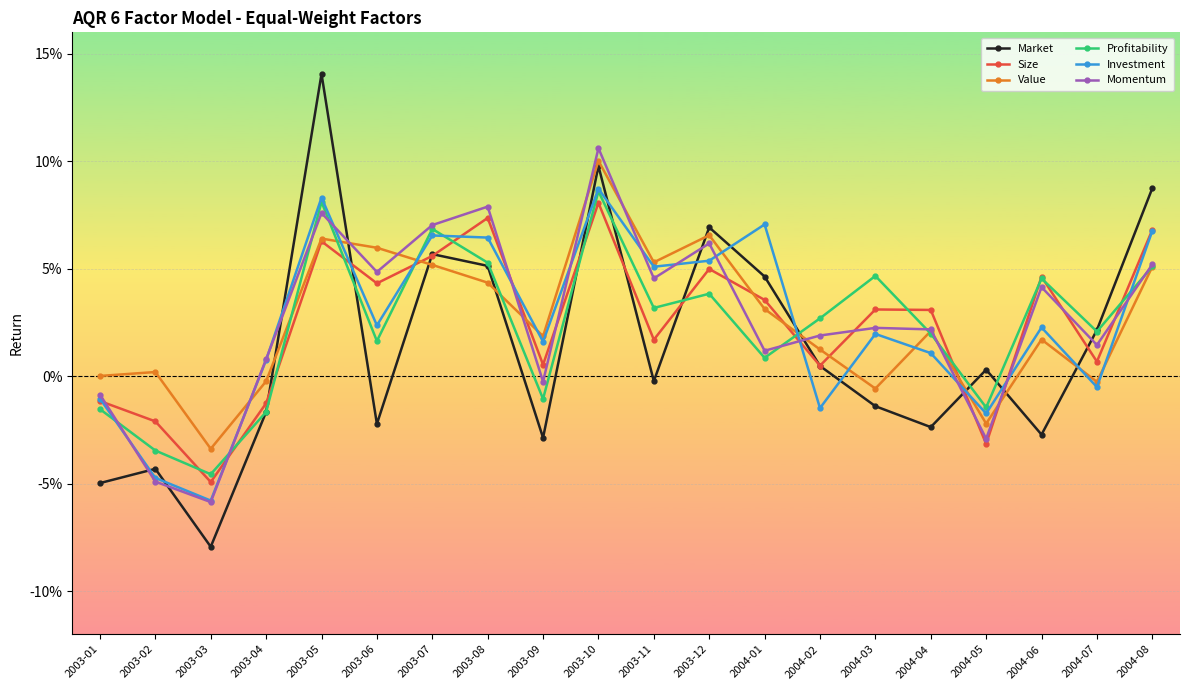

Which label corresponds to the largest value in the chart?

2003-05